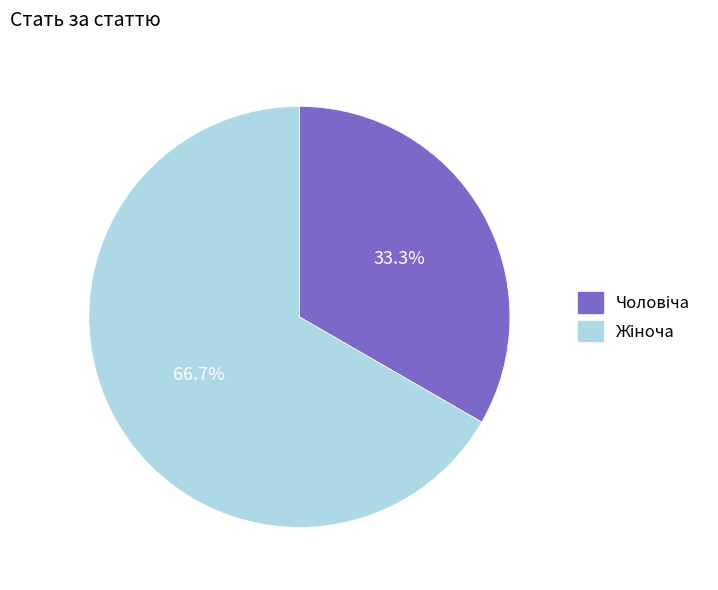

Does any single category account for the majority?

Yes